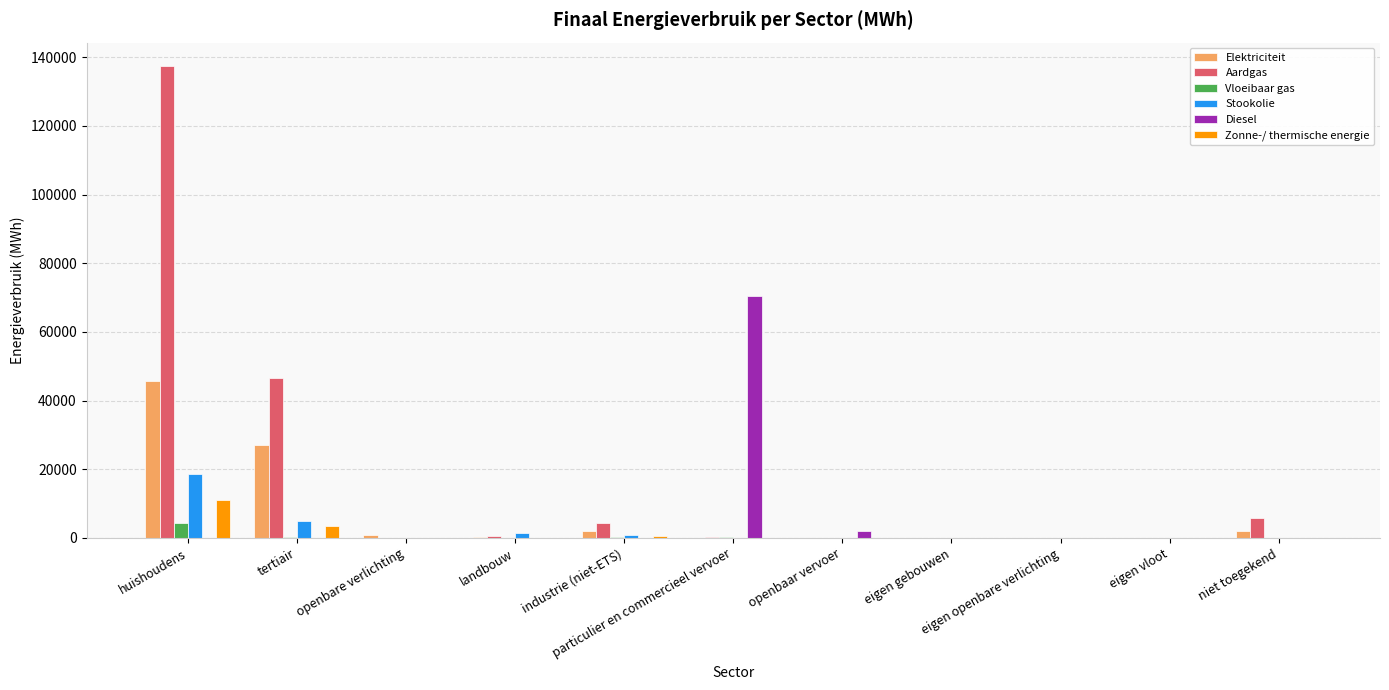

What is the sum of all Diesel values?

72509.5